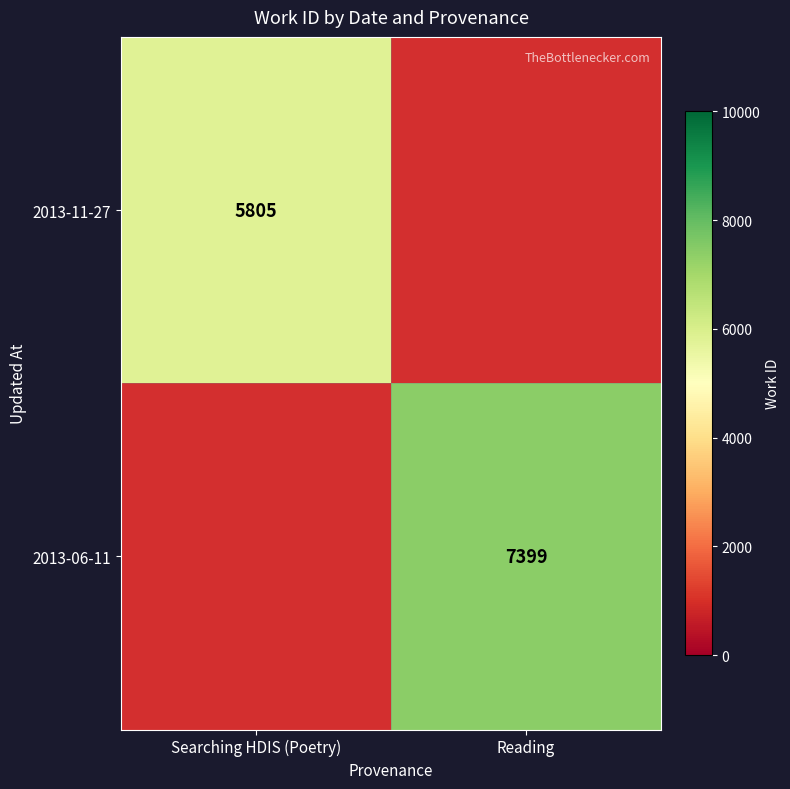

How many distinct data groups are displayed?

2